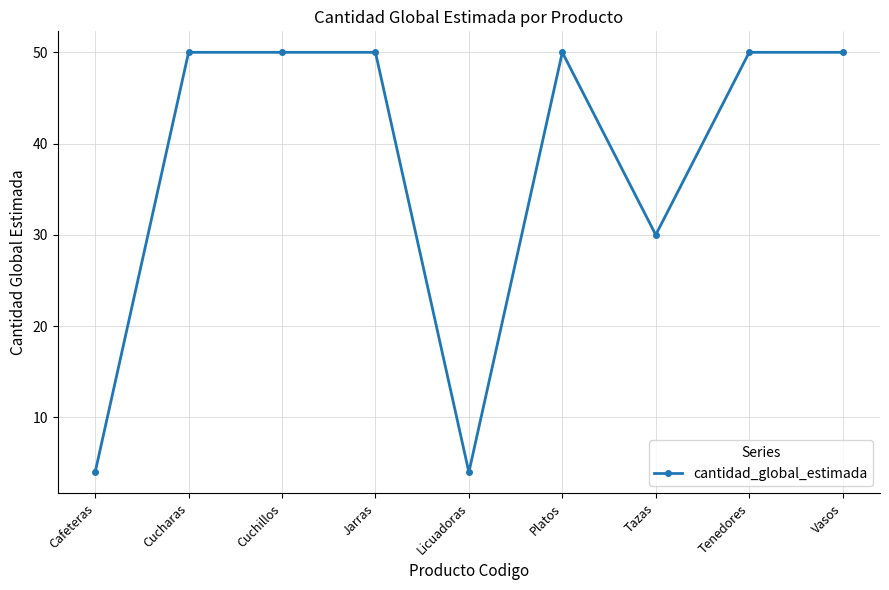

What is the greatest value displayed?

50